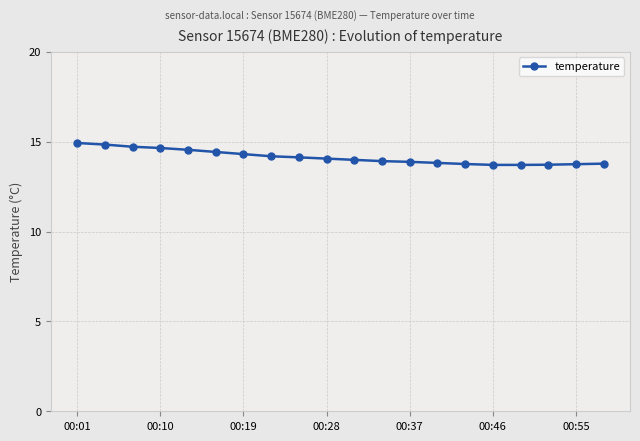

How many series are shown in this chart?

1